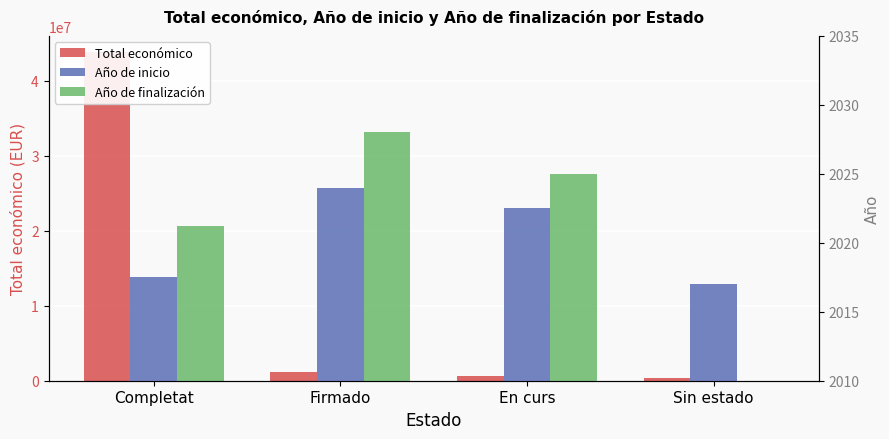

Does the chart contain stacked bars?

No